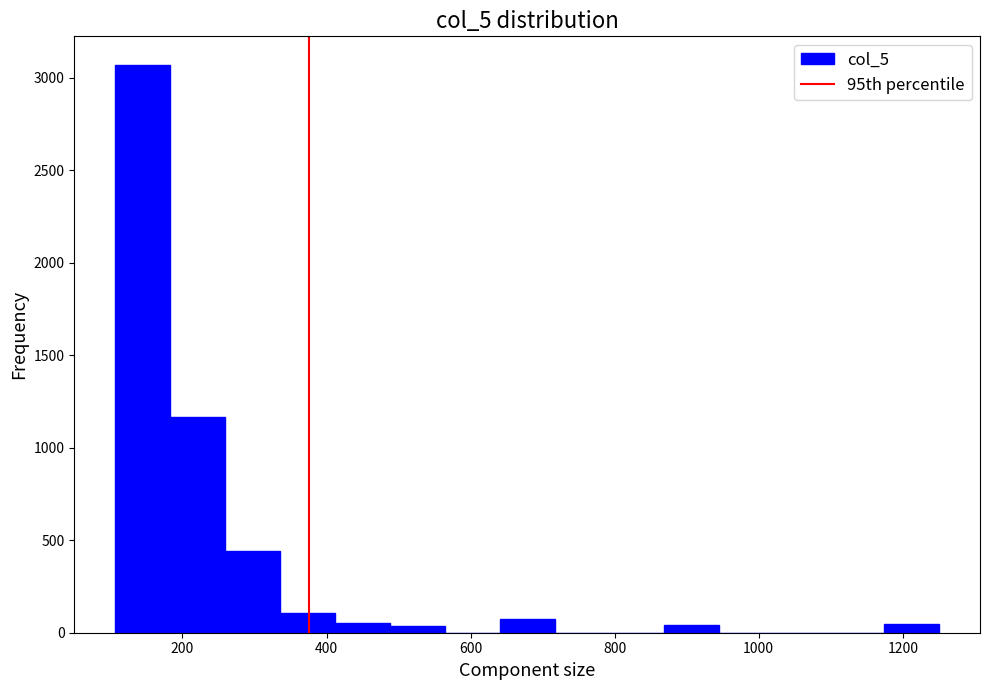

Read against the x-axis, roughly where is the centre of the tallest bar?

140